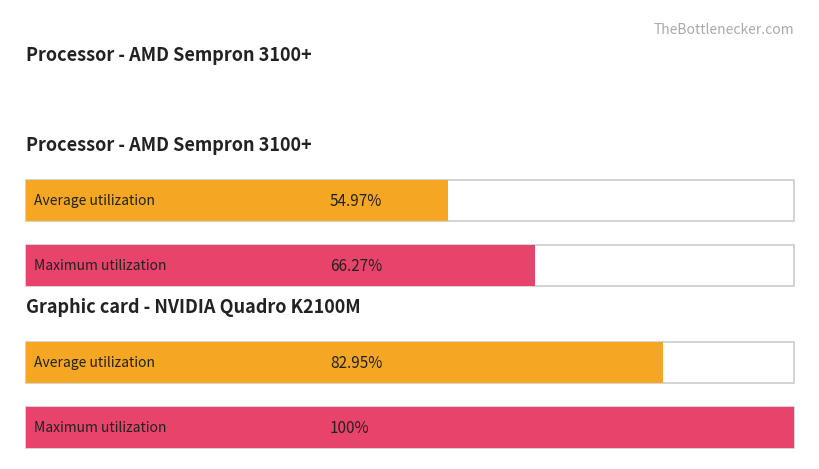

At which category does the chart reach its peak across all series?

2